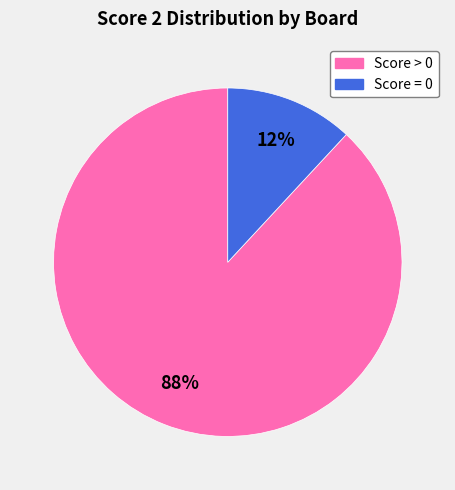

To the nearest percent, what is the difference between the largest and smallest slice percentages?

76%